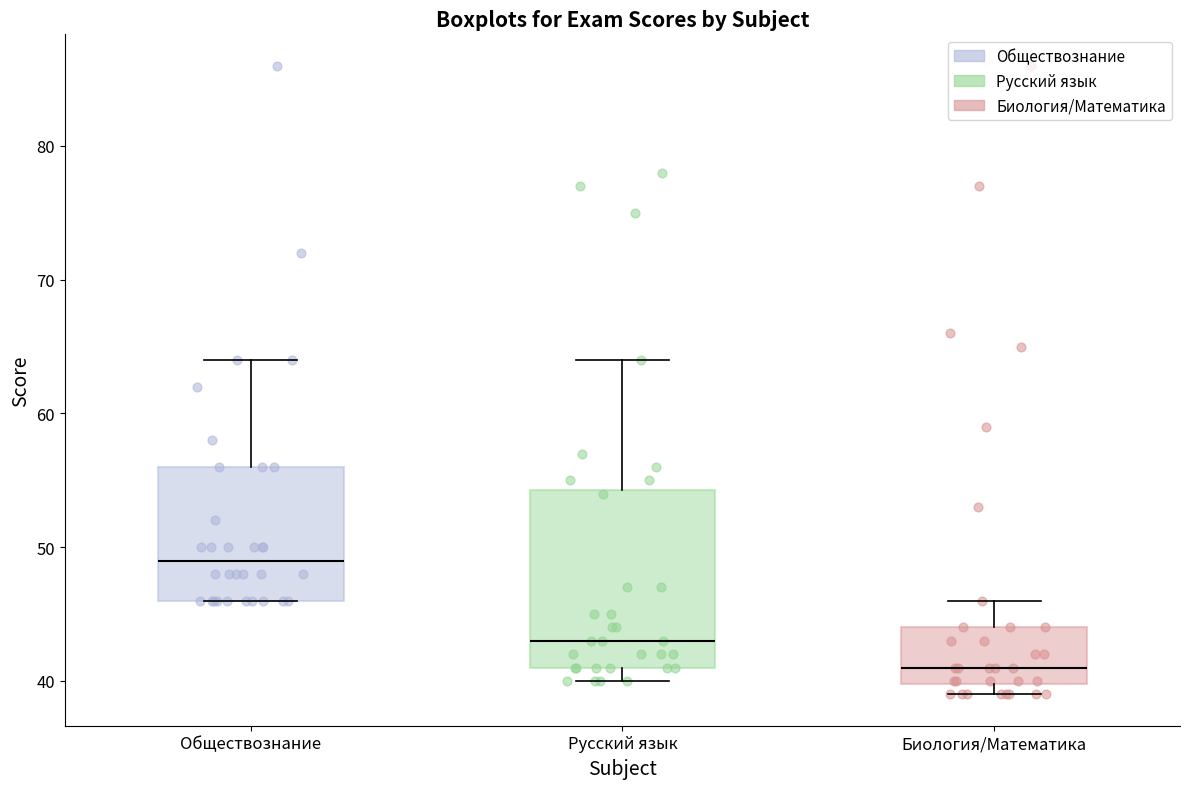

Where does the median line of the box for Русский язык sit on the y-axis? The values are not printed on the chart, so give them approximately, as read against the axis.

43